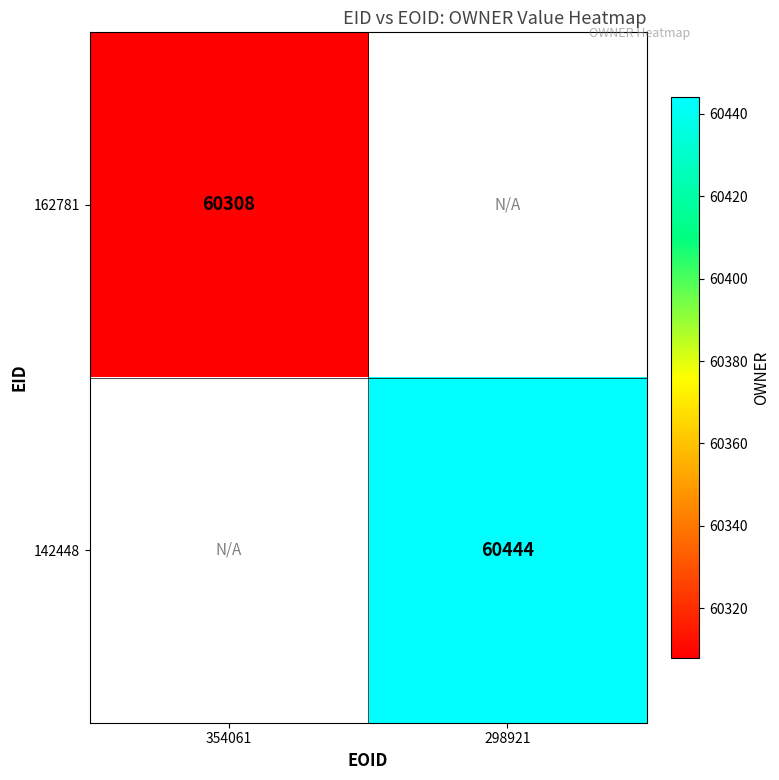

Is it true that 142448 equals 108027.3 at 298921?

False